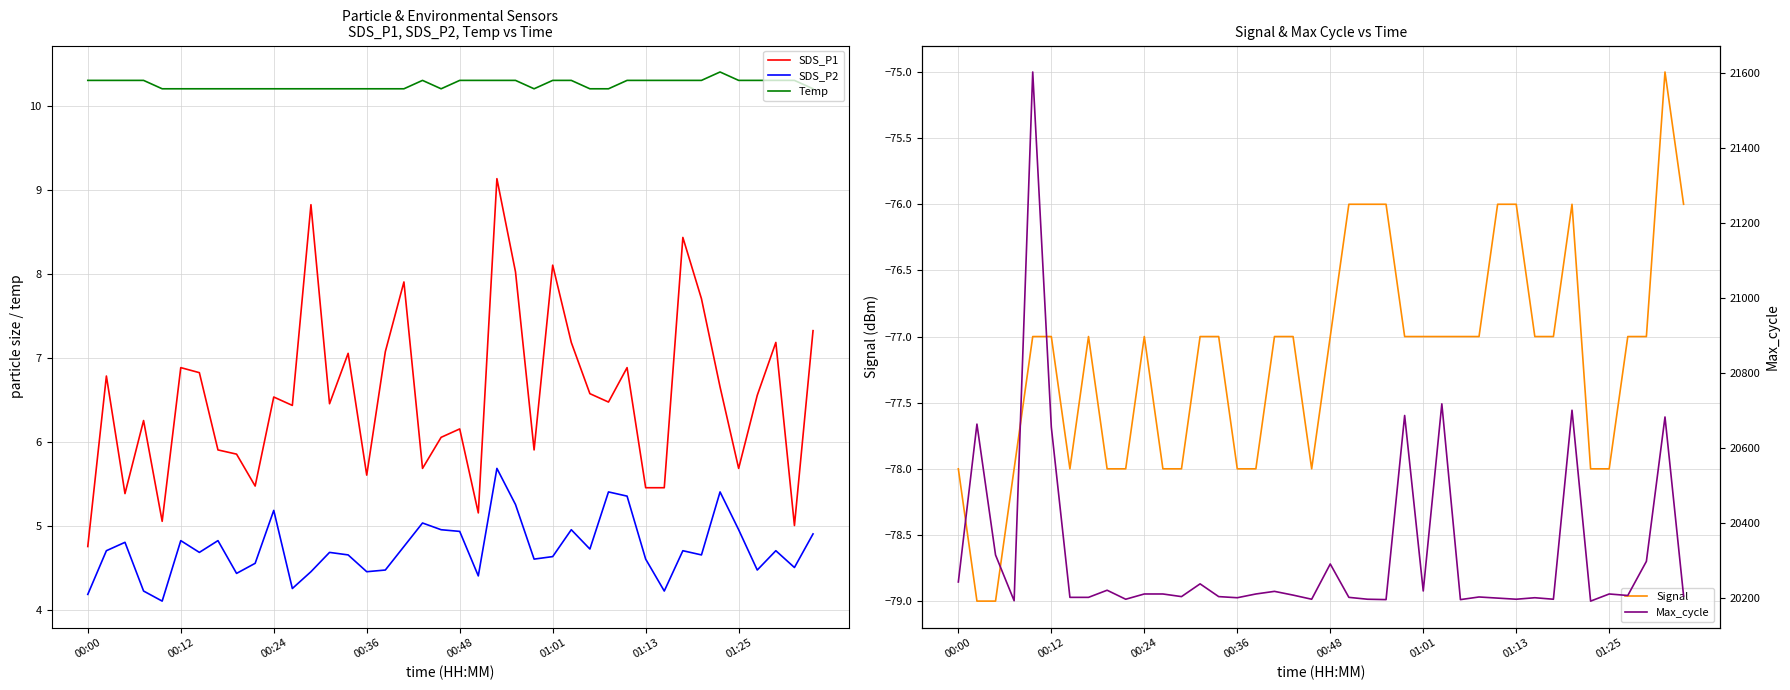

What is the approximate value of SDS_P1 at 01:01?

8.1